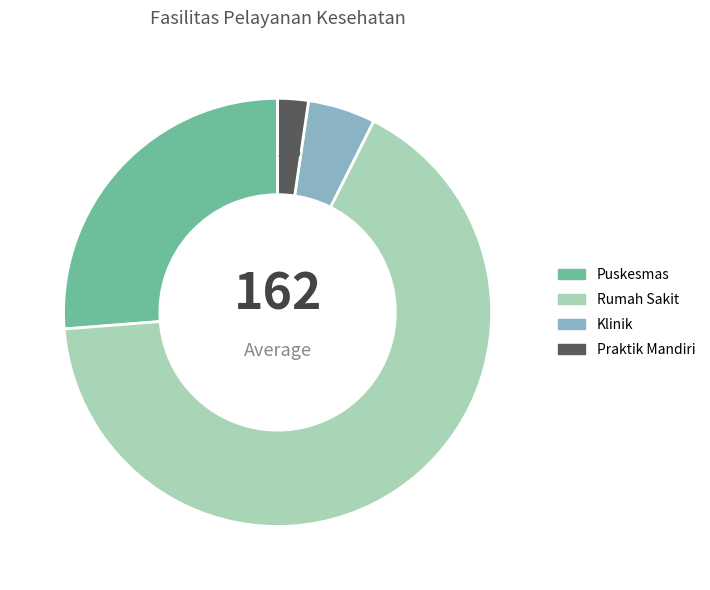

What is the ratio of the value at Puskesmas to the value at Klinik?

5.2